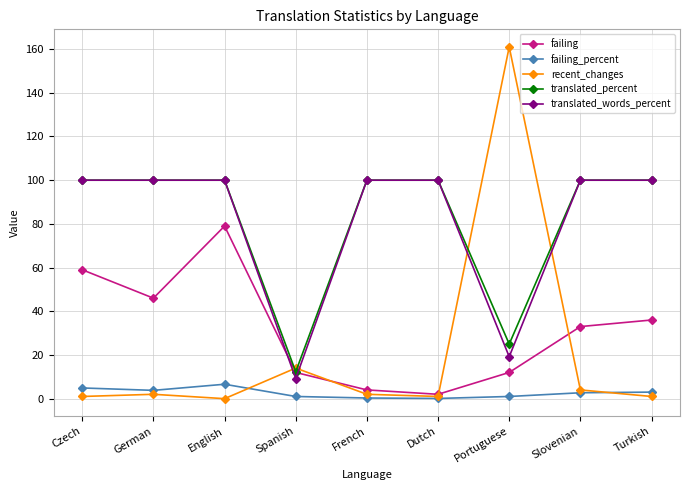

The value of failing at Slovenian is 33.0. True or false?

True